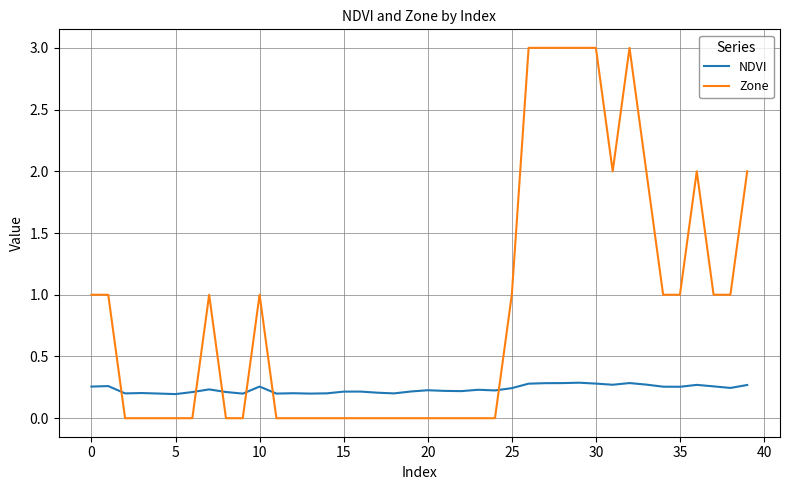

True or false: Zone and NDVI cross at least once.

True